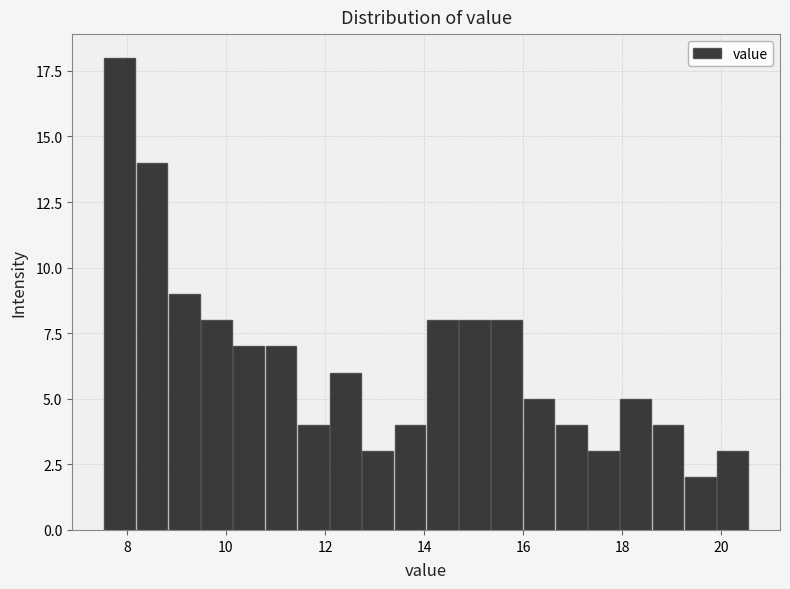

Around what value on the x-axis is the tallest bar? Give the approximate position of its centre, as read against the axis.

7.8